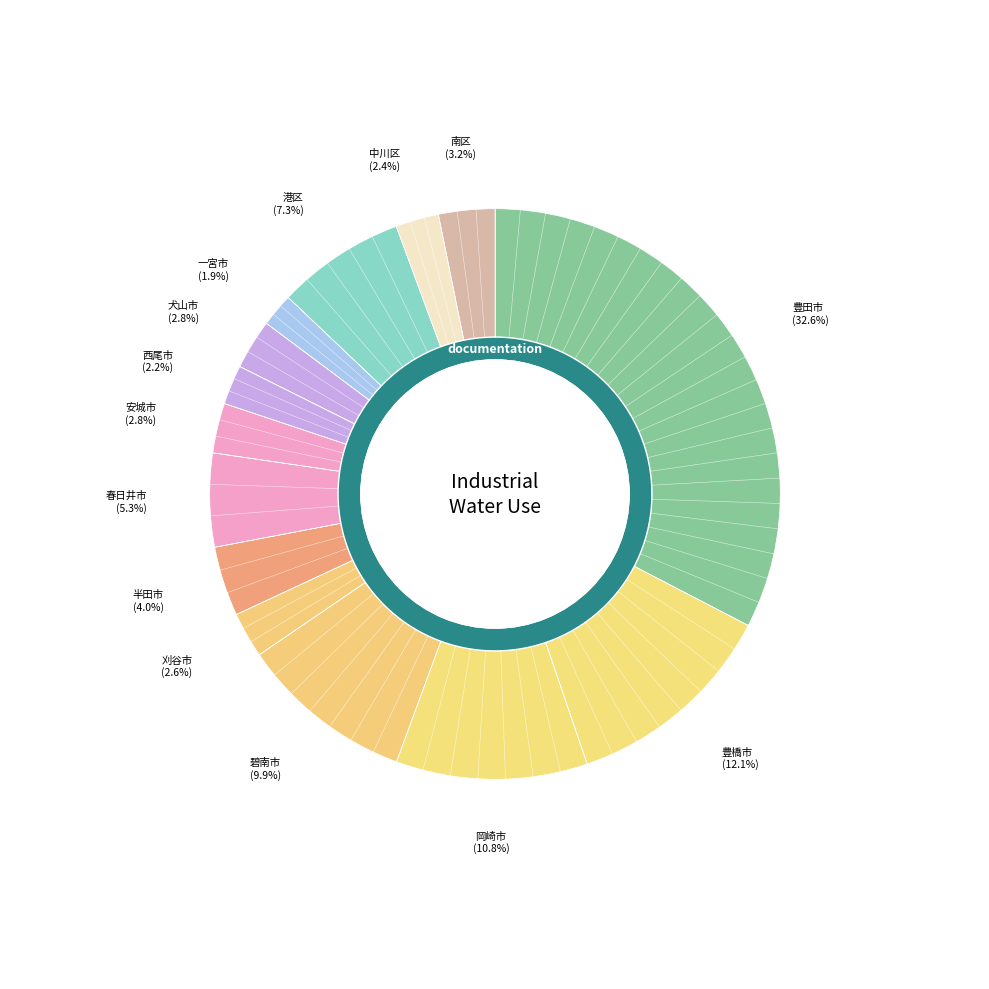

To the nearest percent, what portion does 南区 represent?

3%